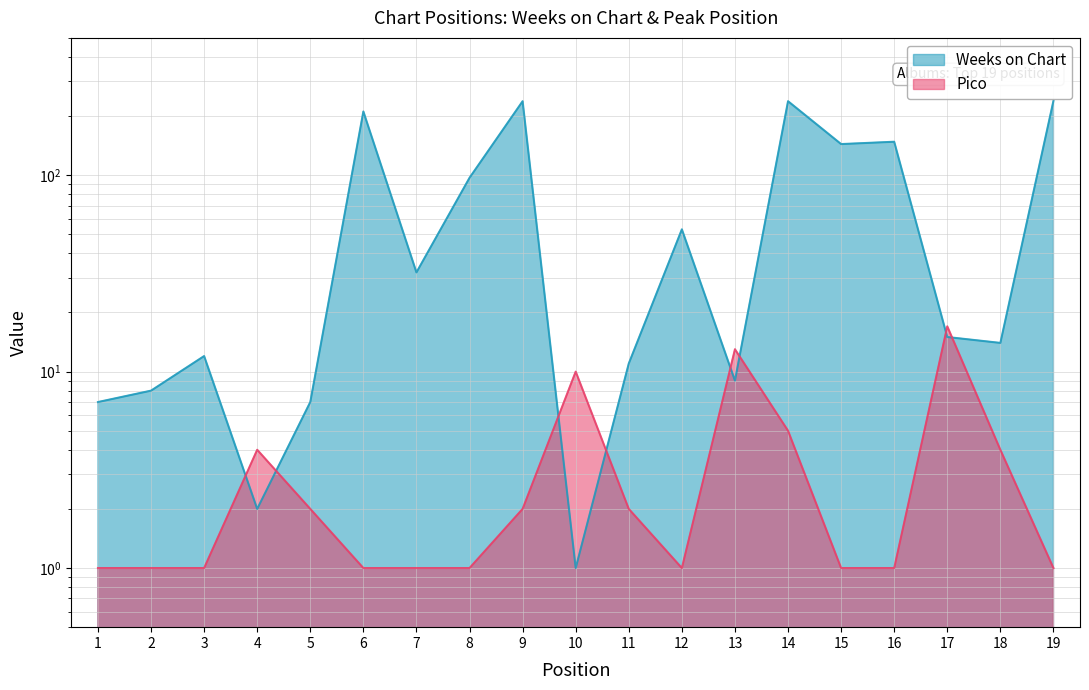

At which category is the sum across all series the highest?

14